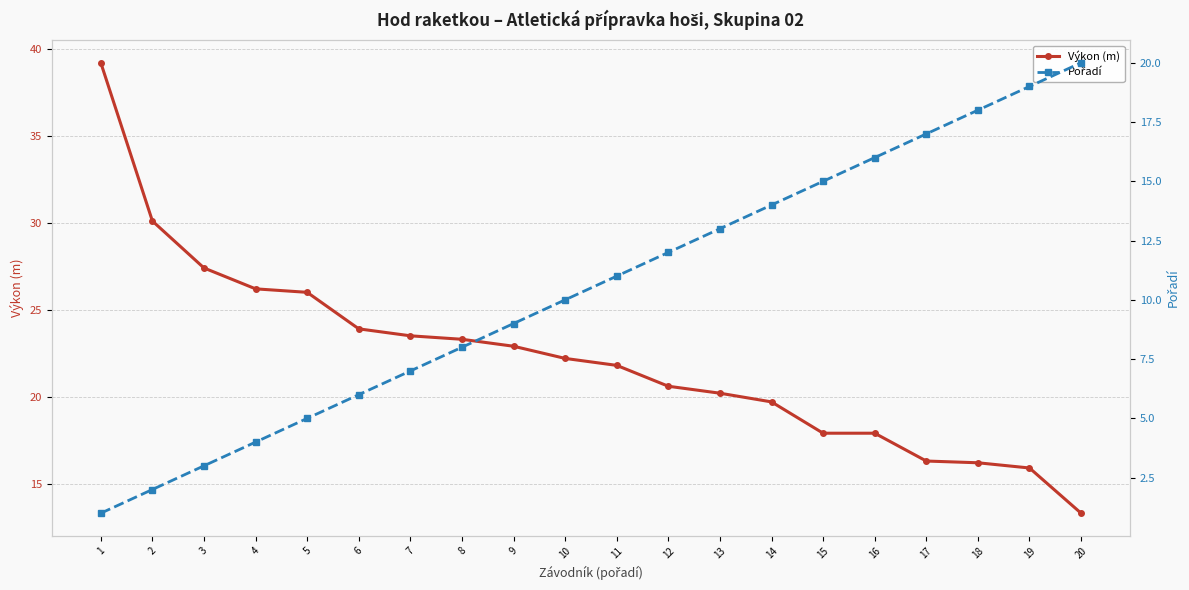

What is the value of the Výkon (m) point at the 3rd from the left?

27.4